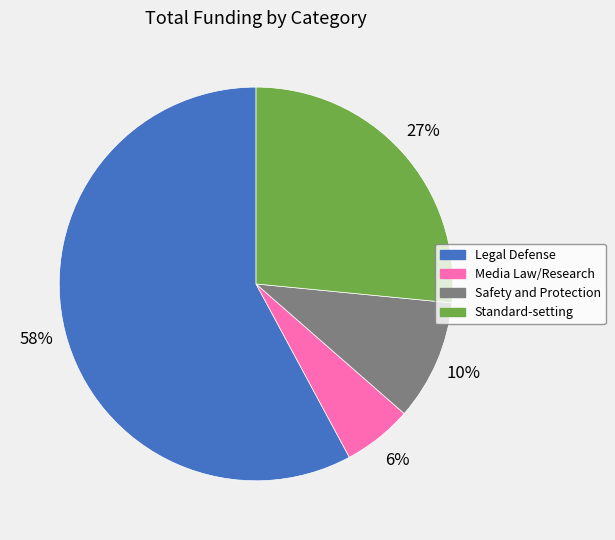

Combined, do Legal Defense and Media Law/Research account for over 50%?

Yes